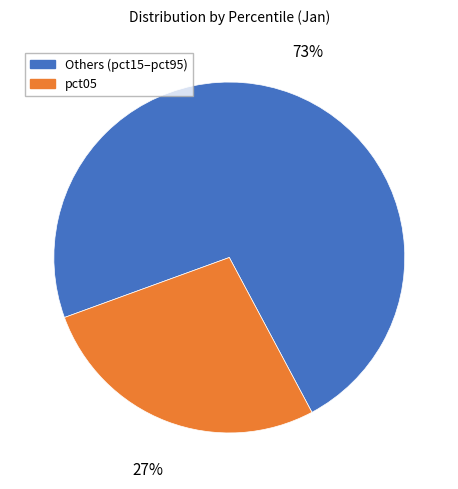

Does any single category account for the majority?

Yes